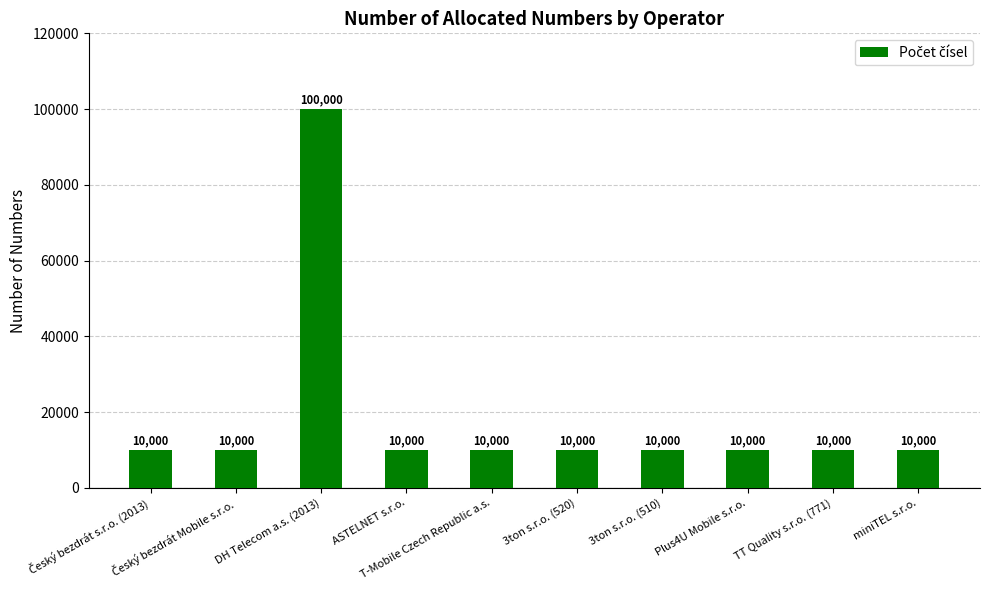

Count the number of values greater than 10000.

1